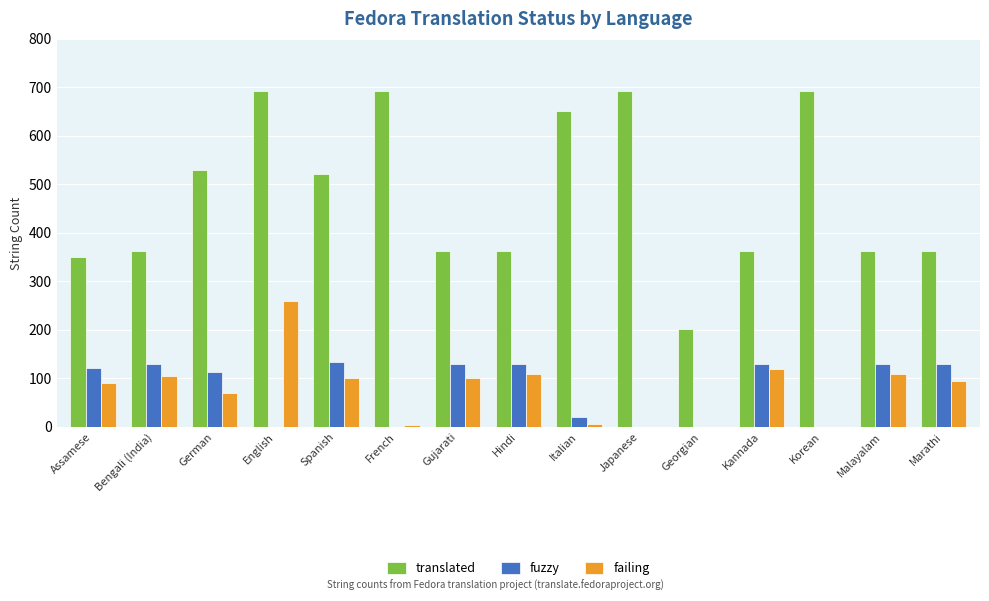

How many groups of bars are there?

15